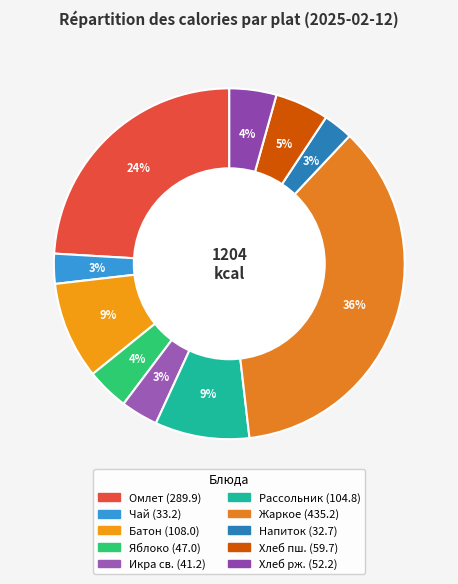

How many slices are in this pie chart?

10